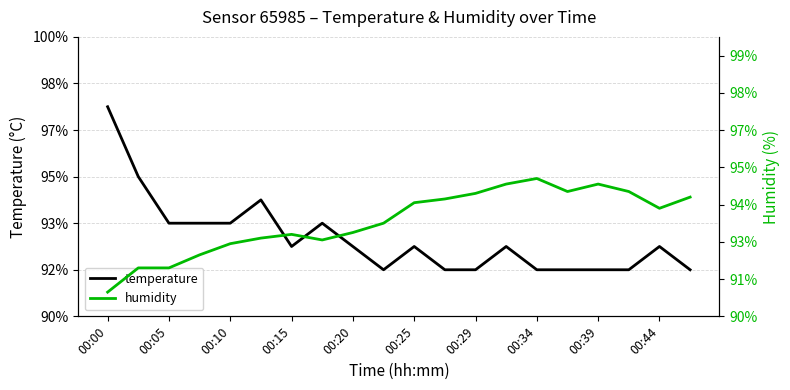

True or false: temperature has a value of 21.1 at 15.

True